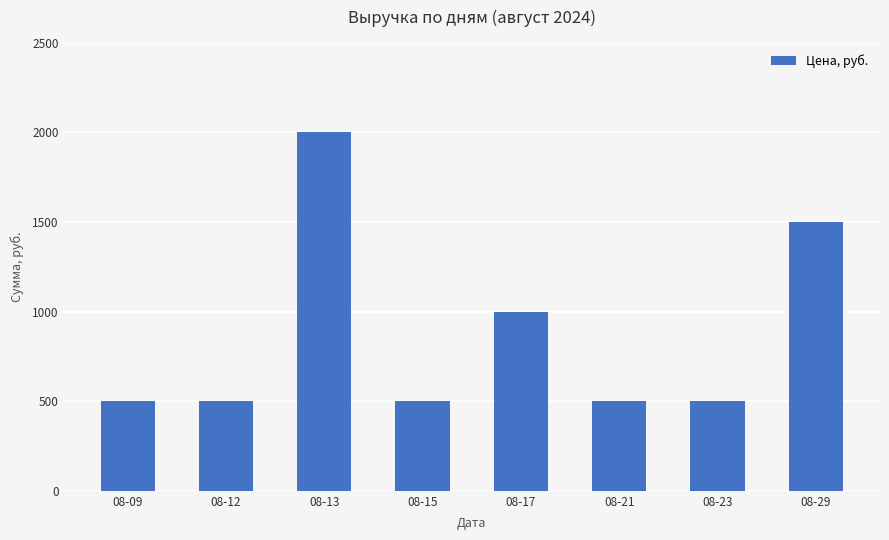

How many values are between 500 and 1500?

7